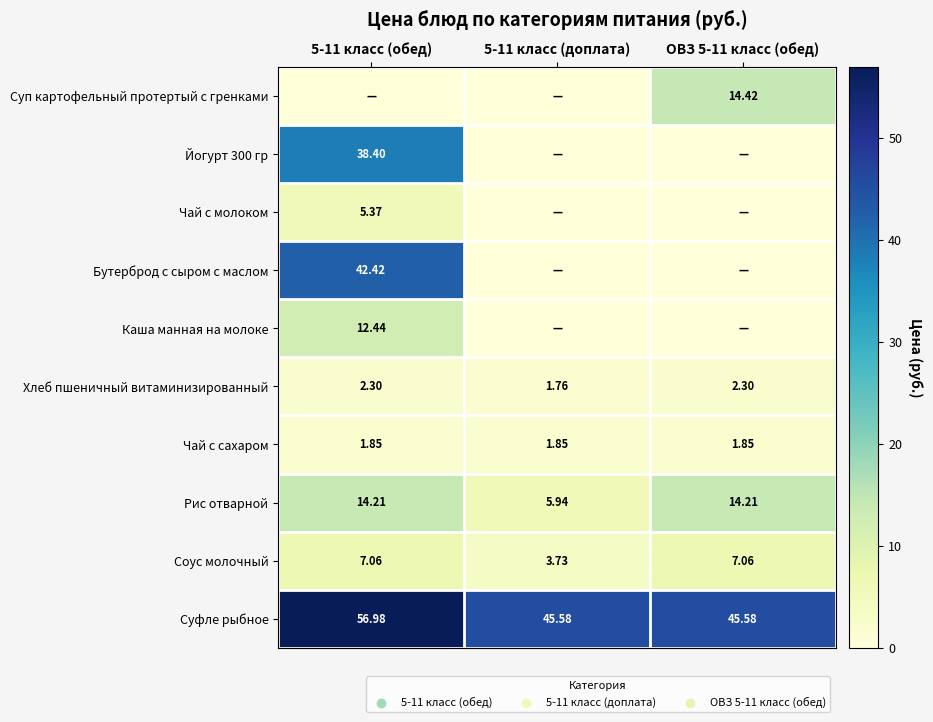

At which label does Суфле рыбное reach its peak?

5-11 класс (обед)